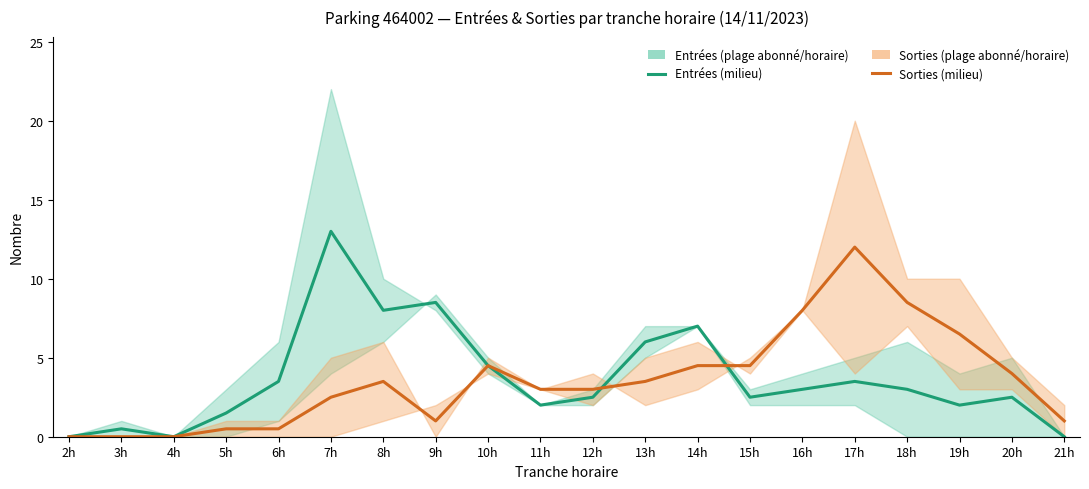

Is it true that Sorties (milieu) equals 3.5 at 8h?

True